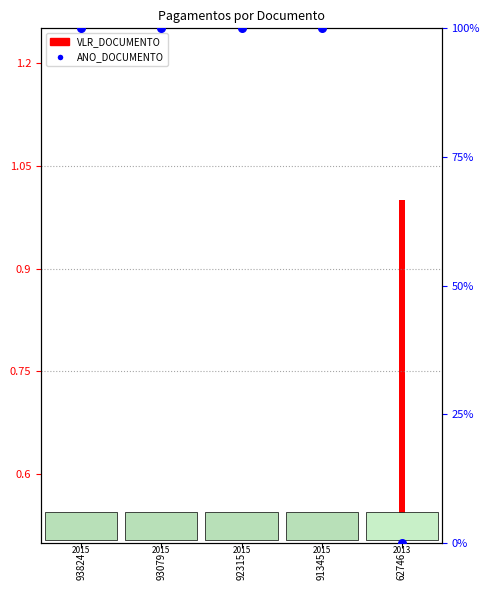

Between 91345 and 93079, which is larger?

91345